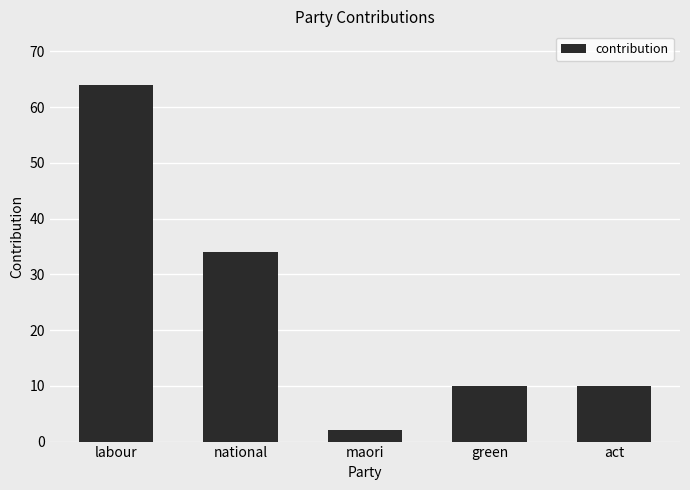

What is the label of the 4th bar from the left?

green